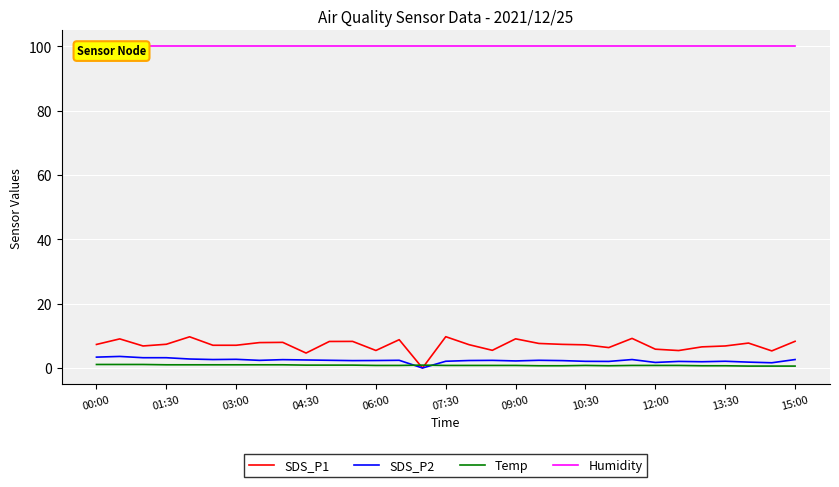

Is it true that SDS_P2 equals 2.5 at 04:30?

True